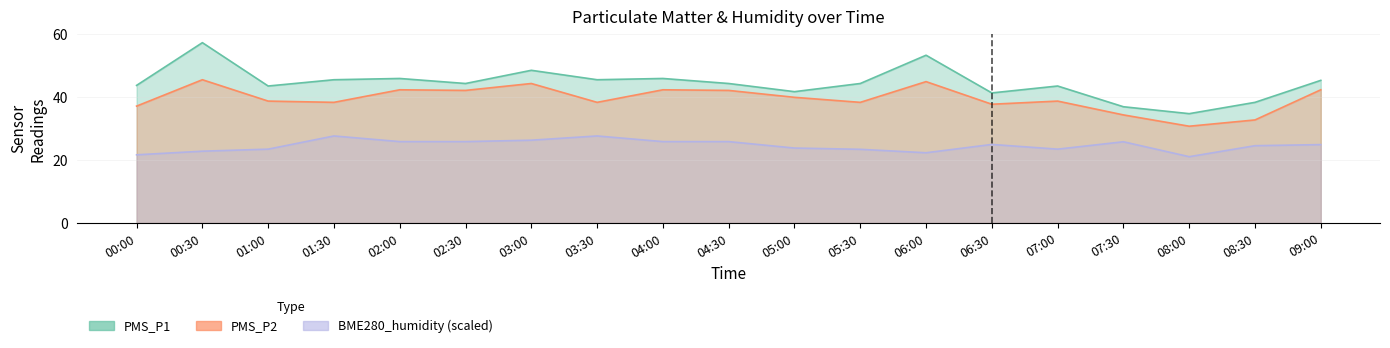

Does the chart display data point markers on the line(s)?

No